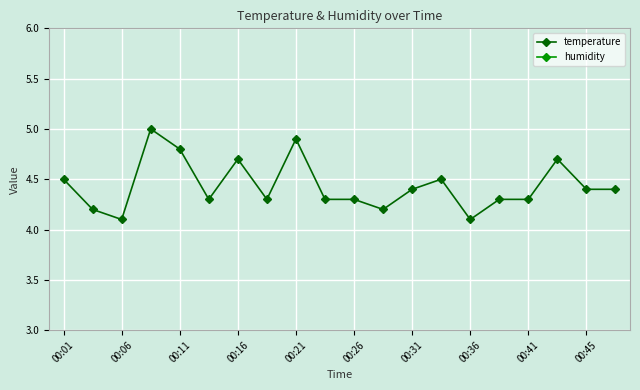

In temperature, how many points are higher than both neighbors (excluding endpoints)?

5